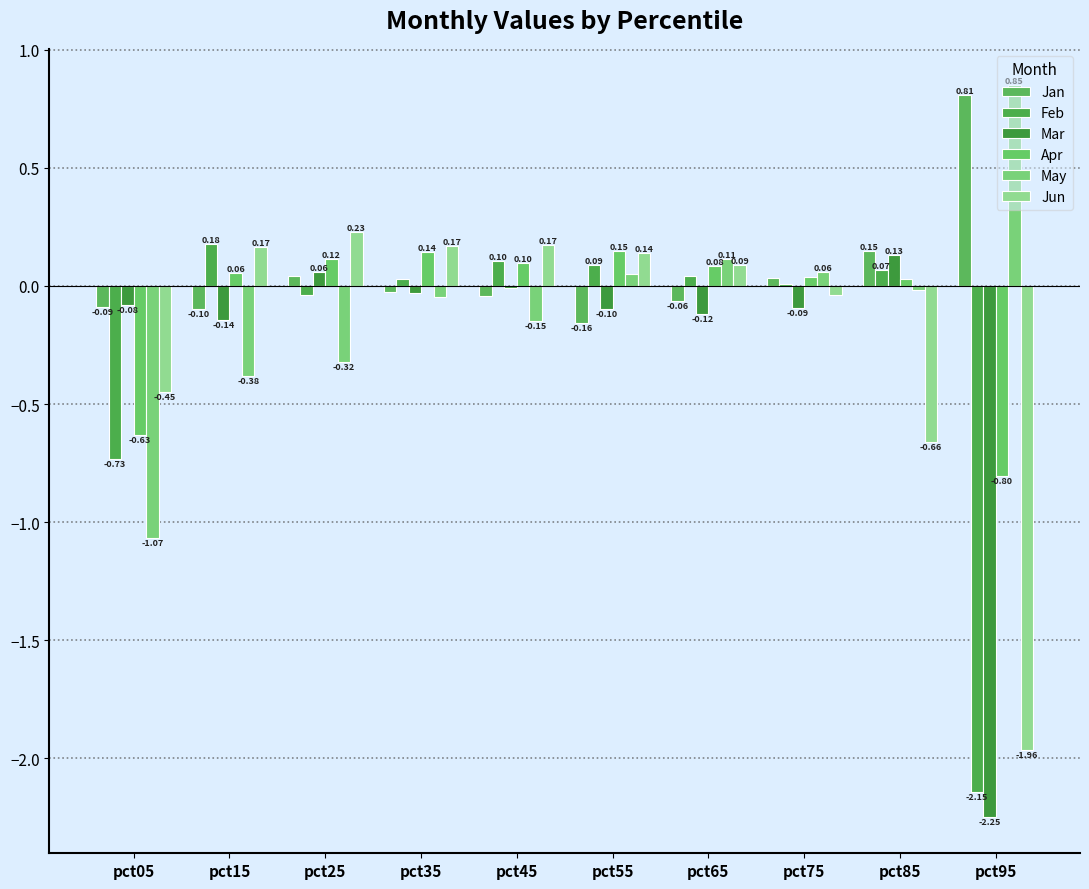

Which category has the lowest value in the Apr series?

pct95